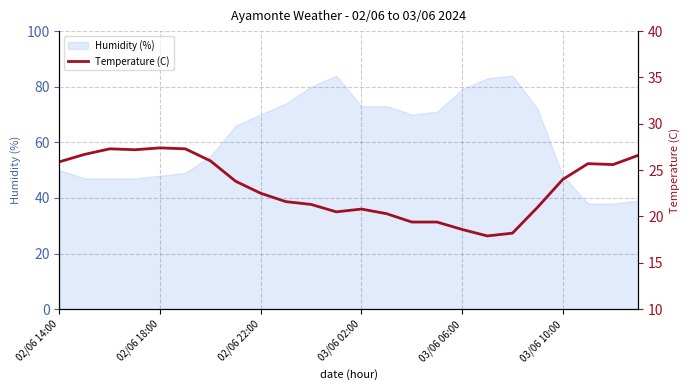

What is the greatest value displayed?

27.4